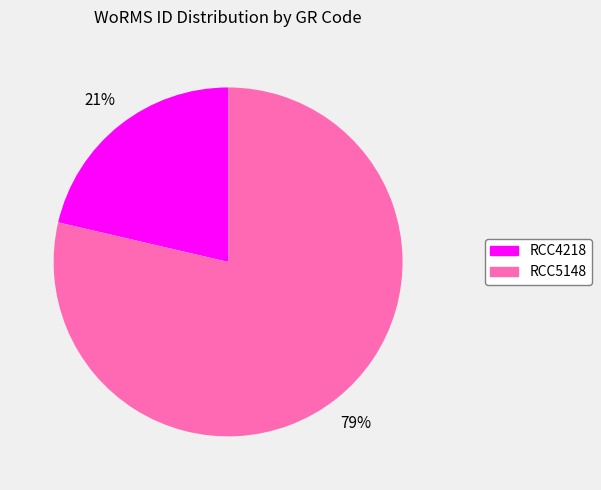

What is the smallest slice in the pie chart?

RCC4218